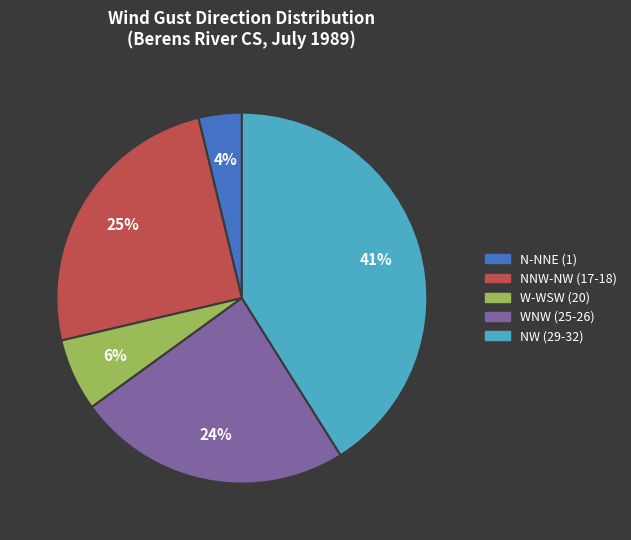

To the nearest percent, what is the difference between the largest and smallest slice percentages?

37%